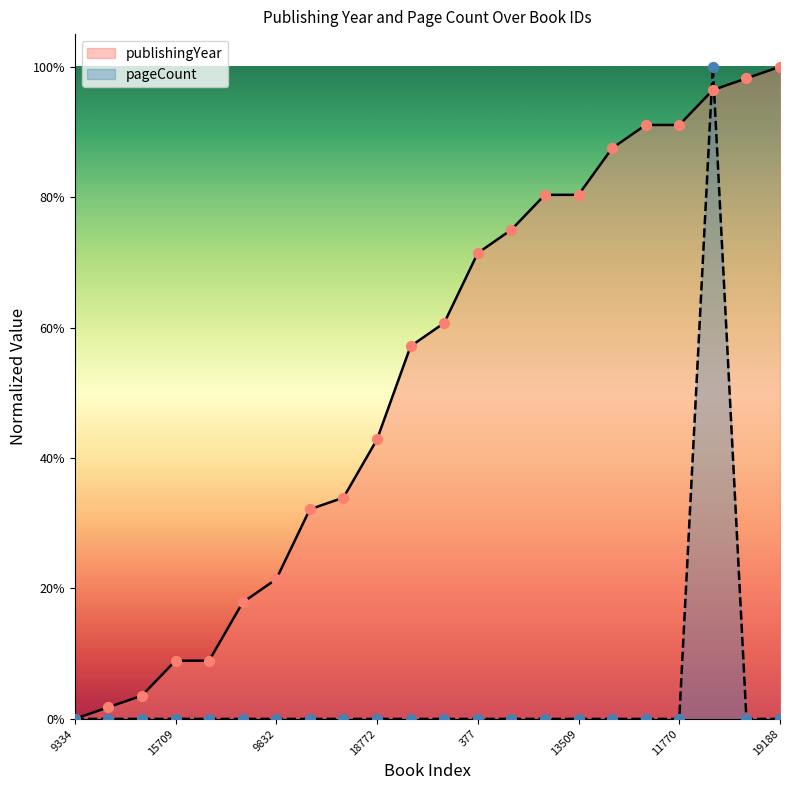

At which category is the sum across all series the highest?

16035